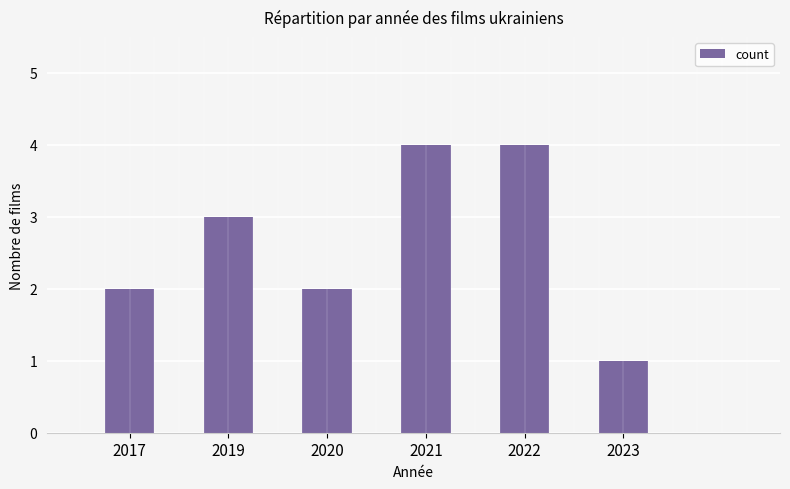

Reading left to right, extract all data points from this chart.

2	3	2	4	4	1